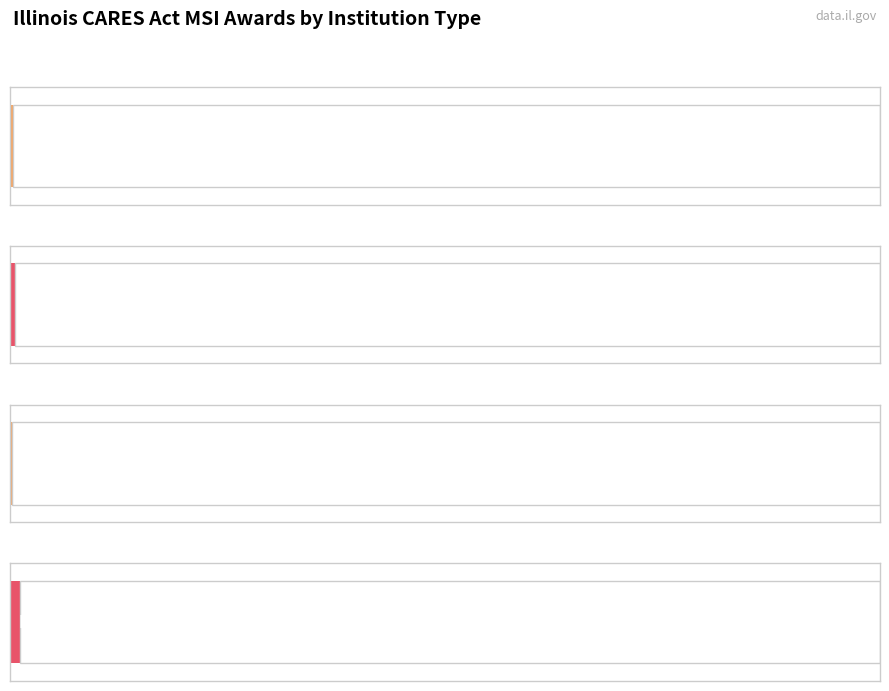

What is the maximum value shown in the chart?

5684725